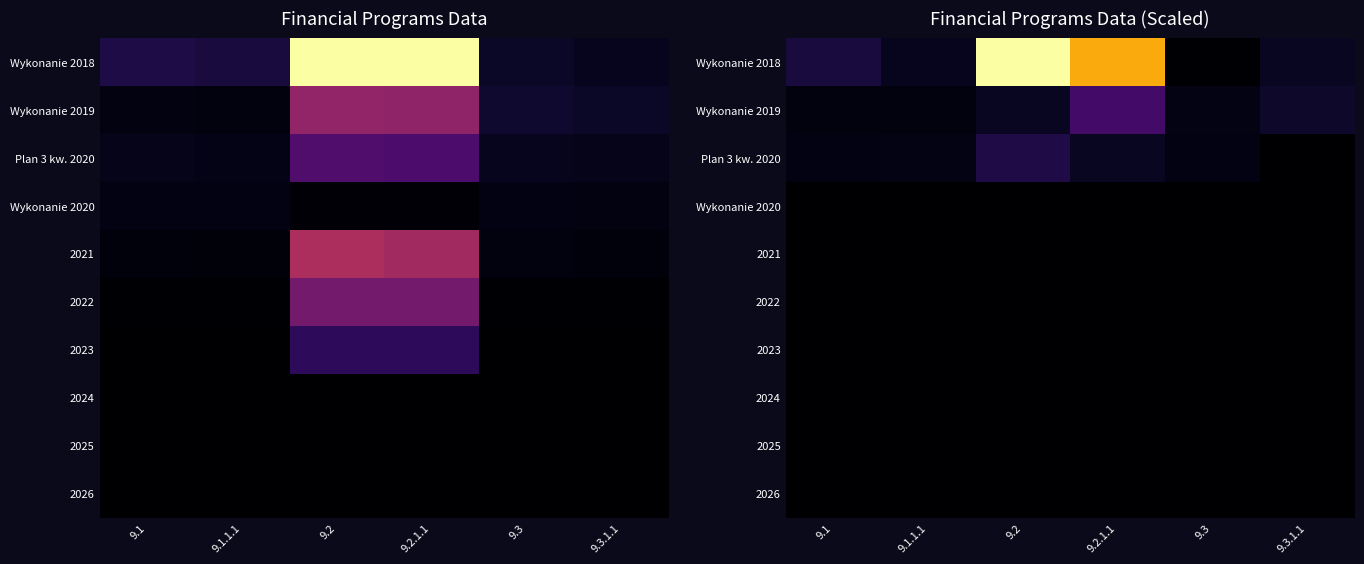

What is the difference between the highest and lowest values at 9.2?

51801167.0